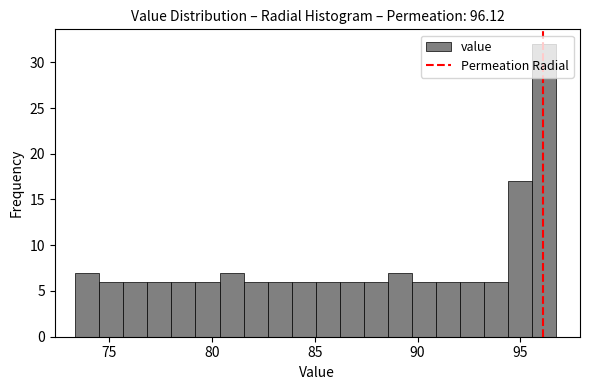

Around what value on the x-axis is the tallest bar? Give the approximate position of its centre, as read against the axis.

96.0